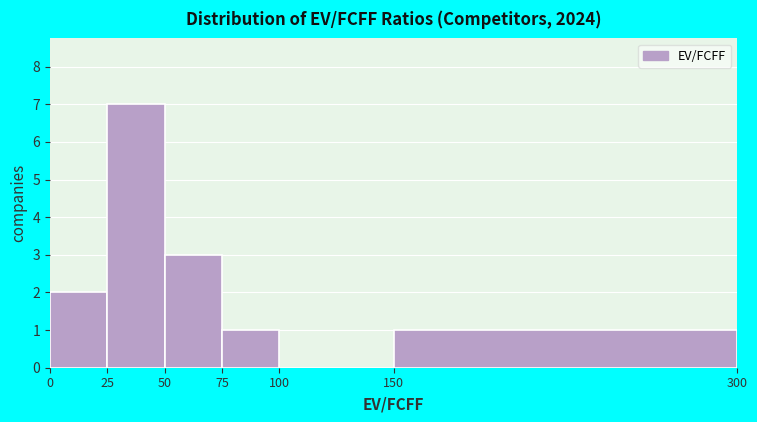

Which range on the x-axis has the tallest bar?

25 to 50